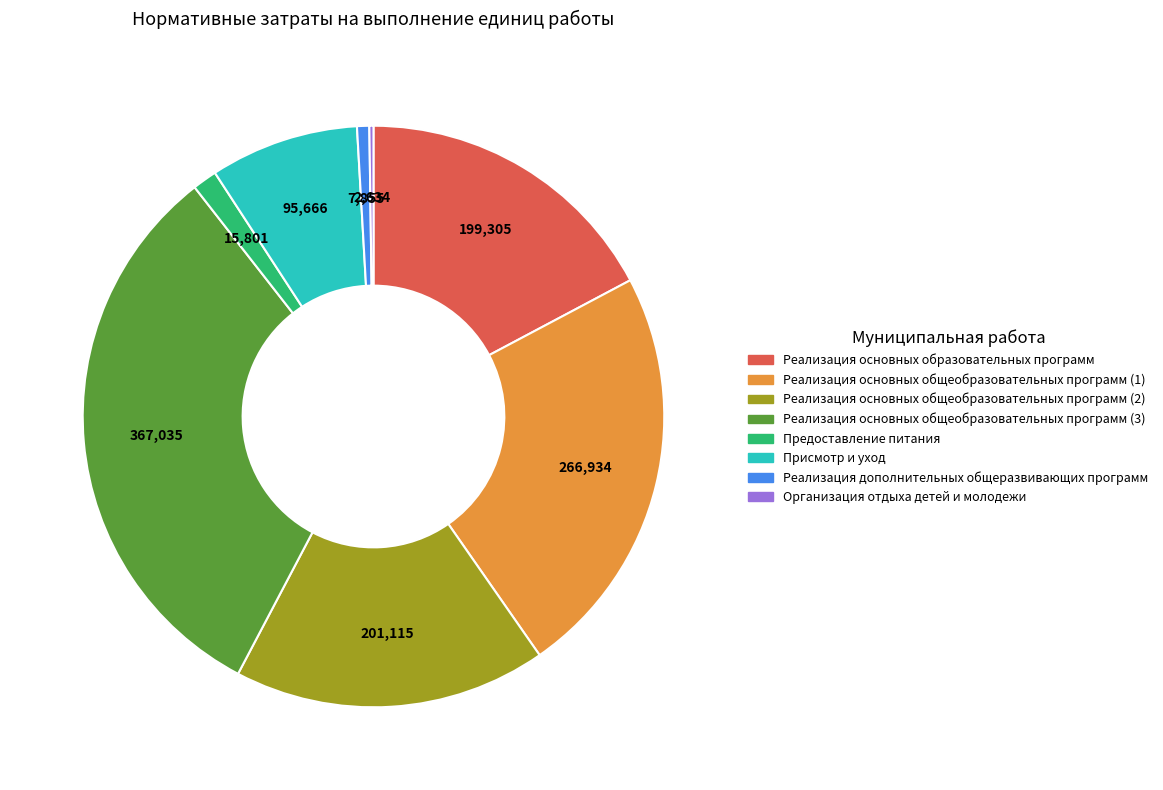

Does Реализация основных образовательных программ represent more than half of the total?

No